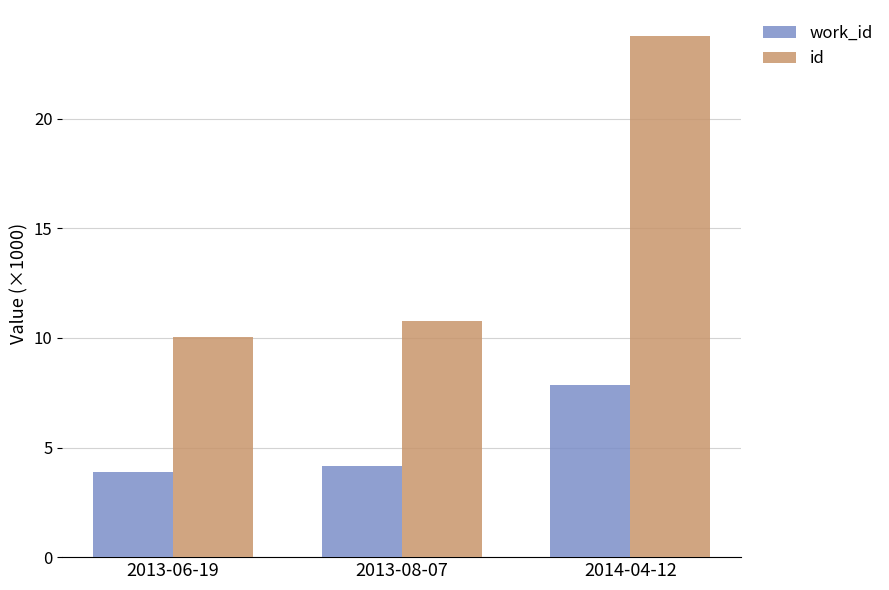

Is the value of work_id at 2014-04-12 greater than the value of id at 2013-06-19?

No